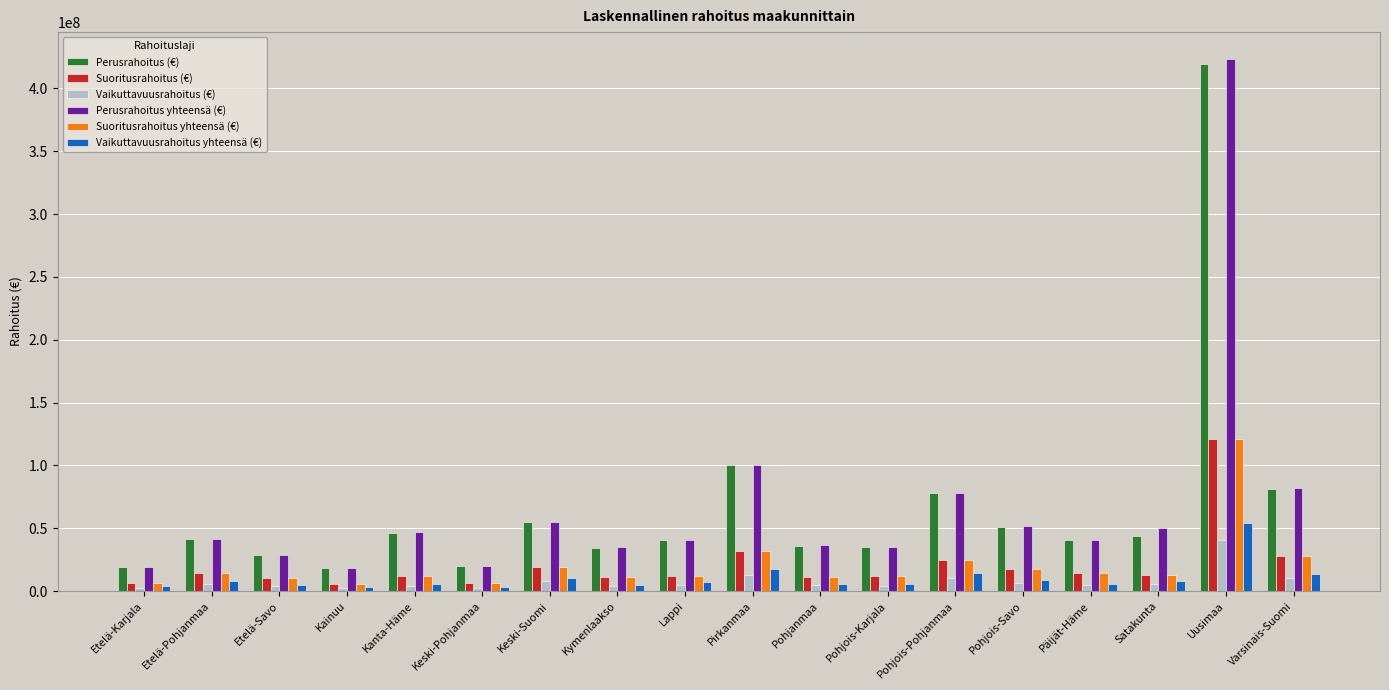

What is the total value across all series at Varsinais-Suomi?

242832784